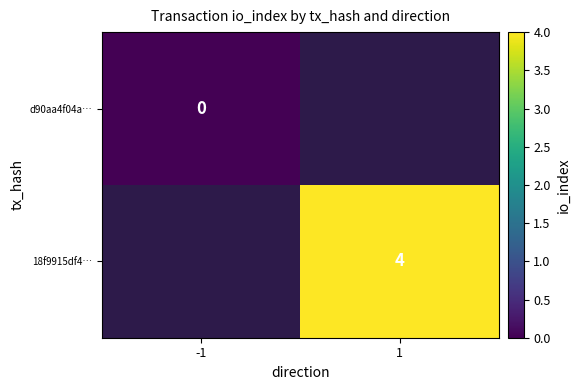

Which category has the highest value across all series?

1